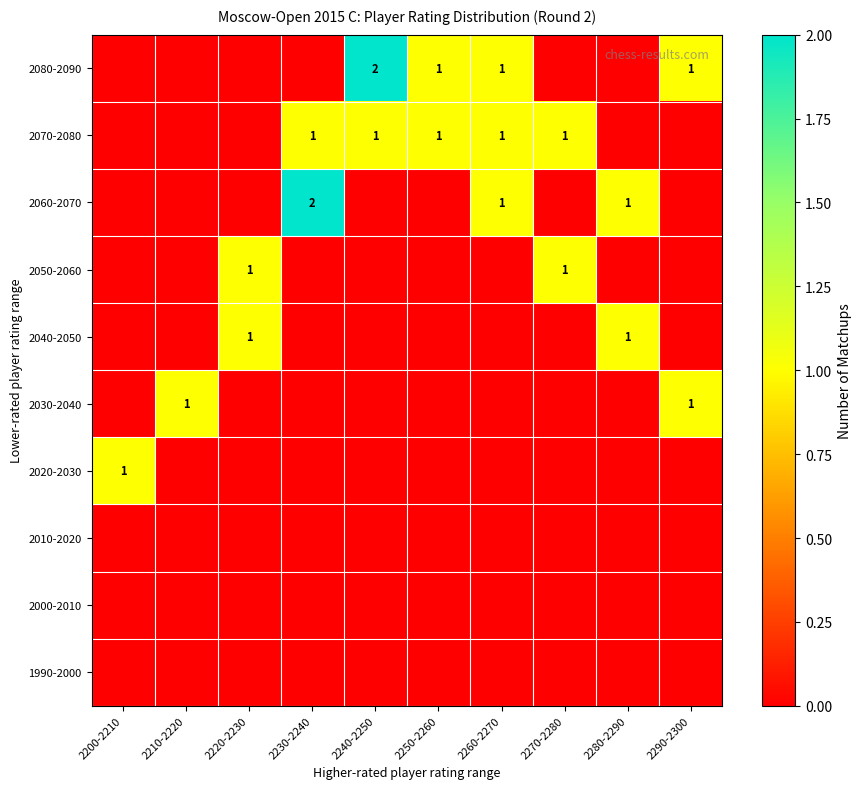

What is the difference between the highest and lowest values at 2240-2250?

2